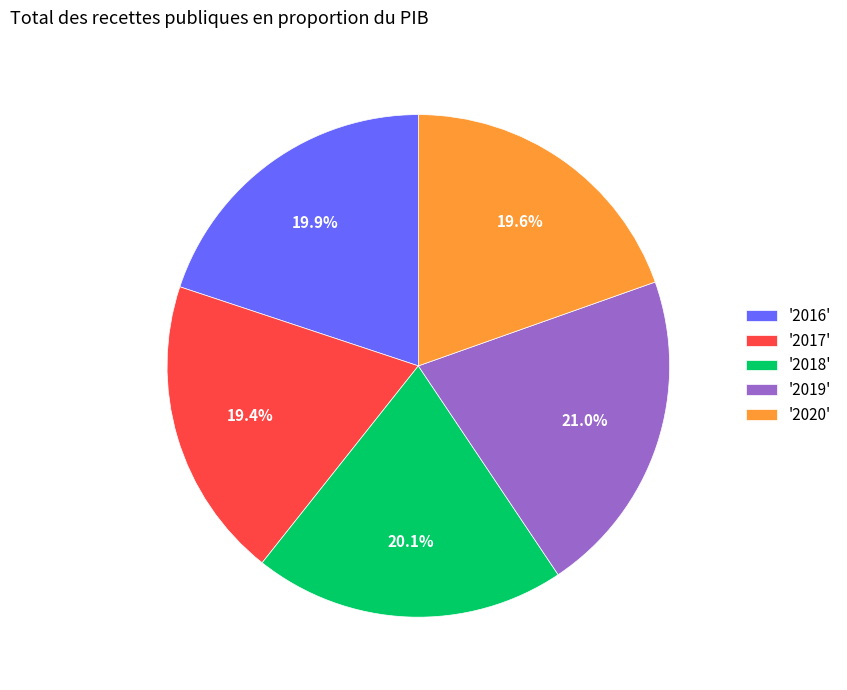

Count the number of slices in the pie.

5